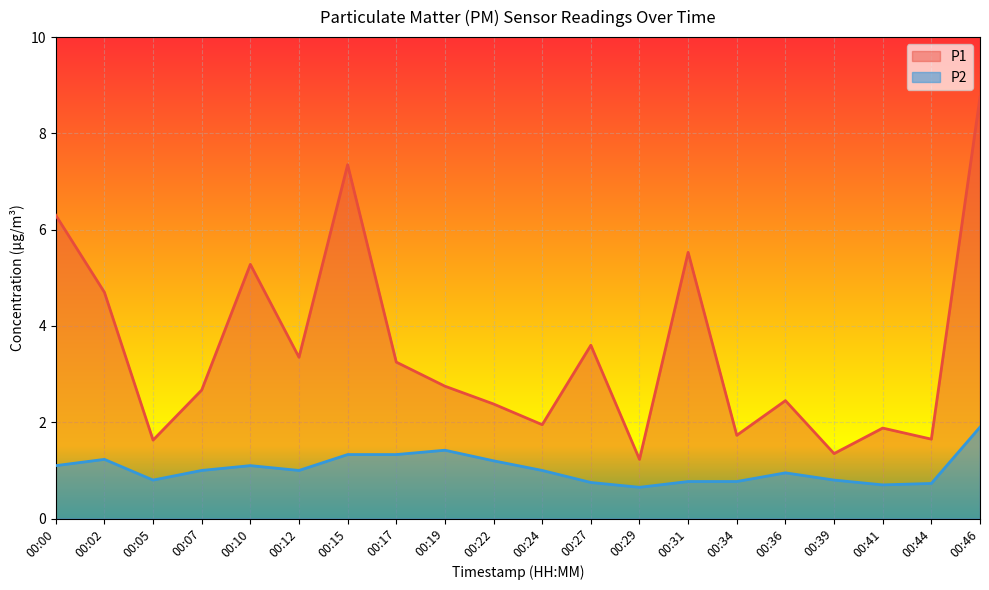

Count the number of categories in the chart.

20